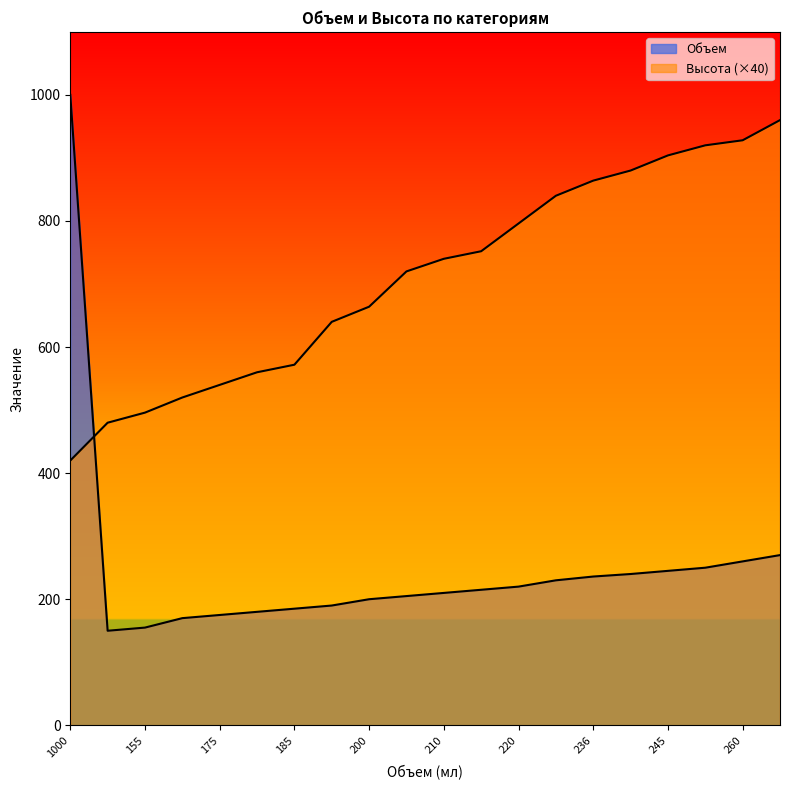

How many lines are shown in the chart?

2